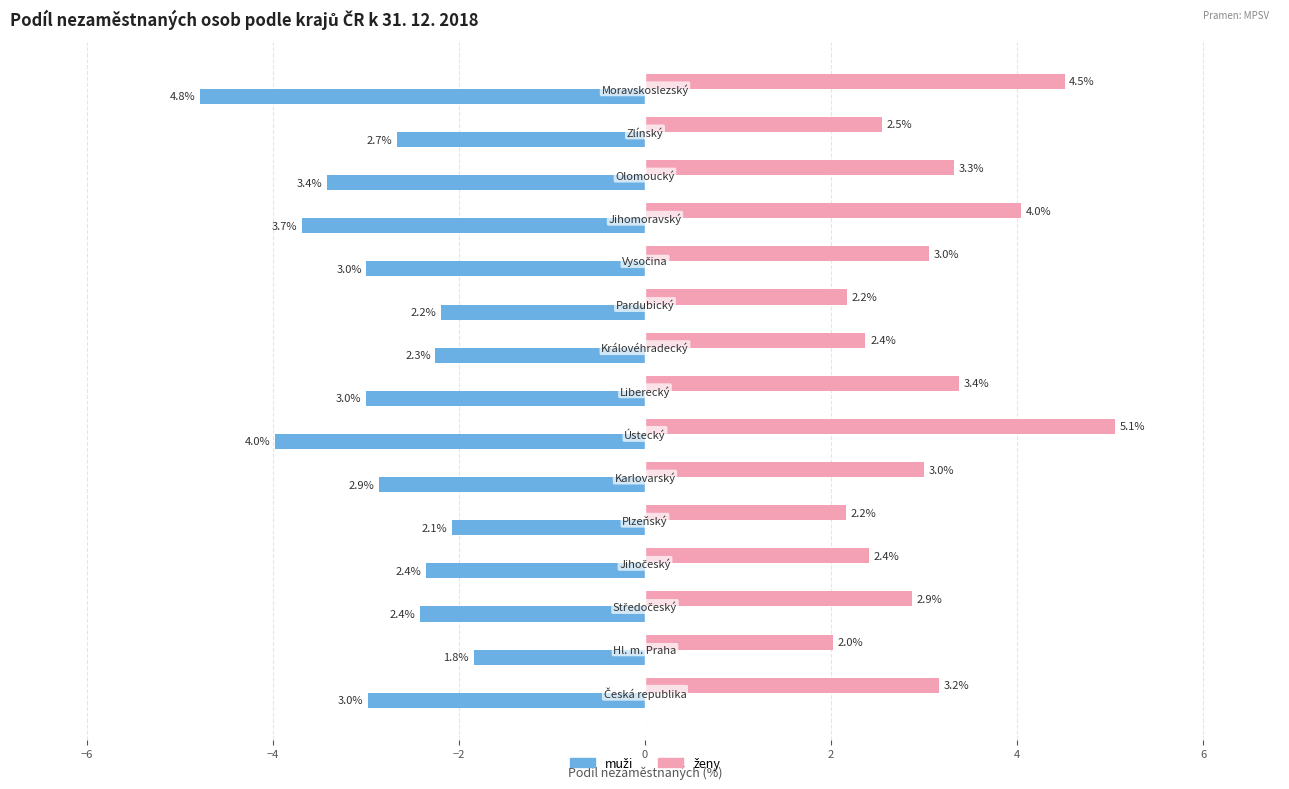

What is the greatest value displayed?

5.1